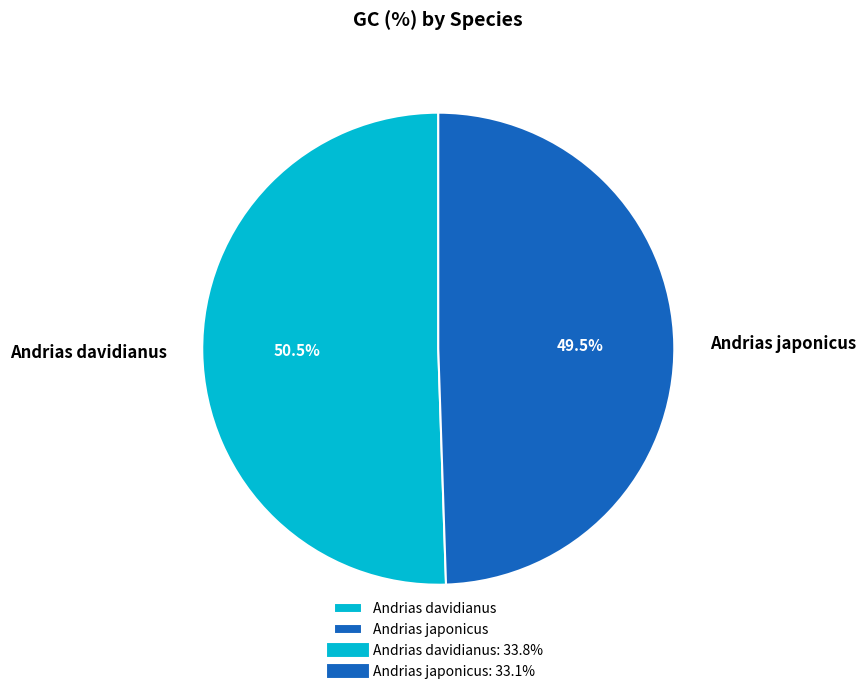

How much of the chart is everything except Andrias japonicus?

50.5%